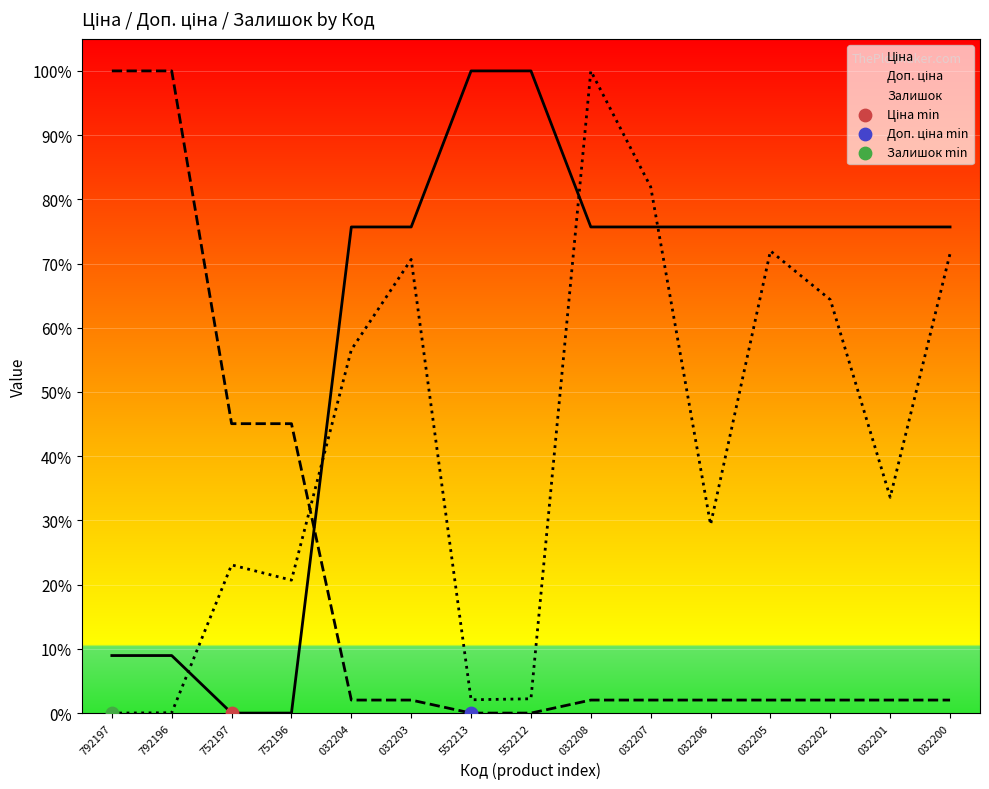

Which series has the largest Y range (max minus min)?

Ціна